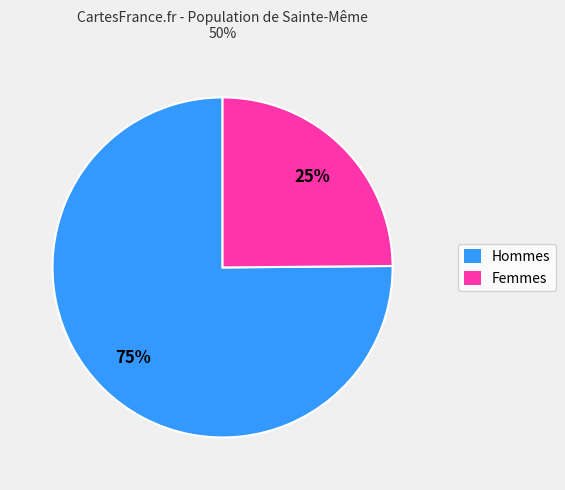

To the nearest percent, what is the difference between the largest and smallest slice percentages?

50%